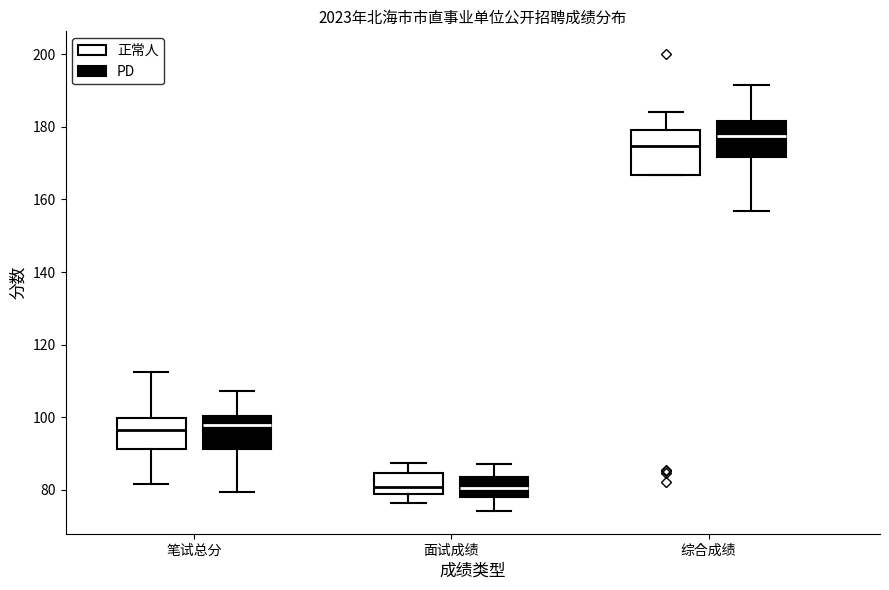

Reading left to right, read every box against the y-axis: the position of its median line, the range the box covers, and the ends of its whiskers. The values are not printed on the chart, so give them approximately, as read against the axis.

笔试总分 (正常人): median 96, box 92 to 100, whiskers 82 to 112
笔试总分 (PD): median 98, box 92 to 100, whiskers 80 to 108
面试成绩 (正常人): median 80, box 78 to 84, whiskers 76 to 88
面试成绩 (PD): median 80, box 78 to 84, whiskers 74 to 88
综合成绩 (正常人): median 174, box 166 to 180, whiskers 166 to 184
综合成绩 (PD): median 178, box 172 to 182, whiskers 156 to 192